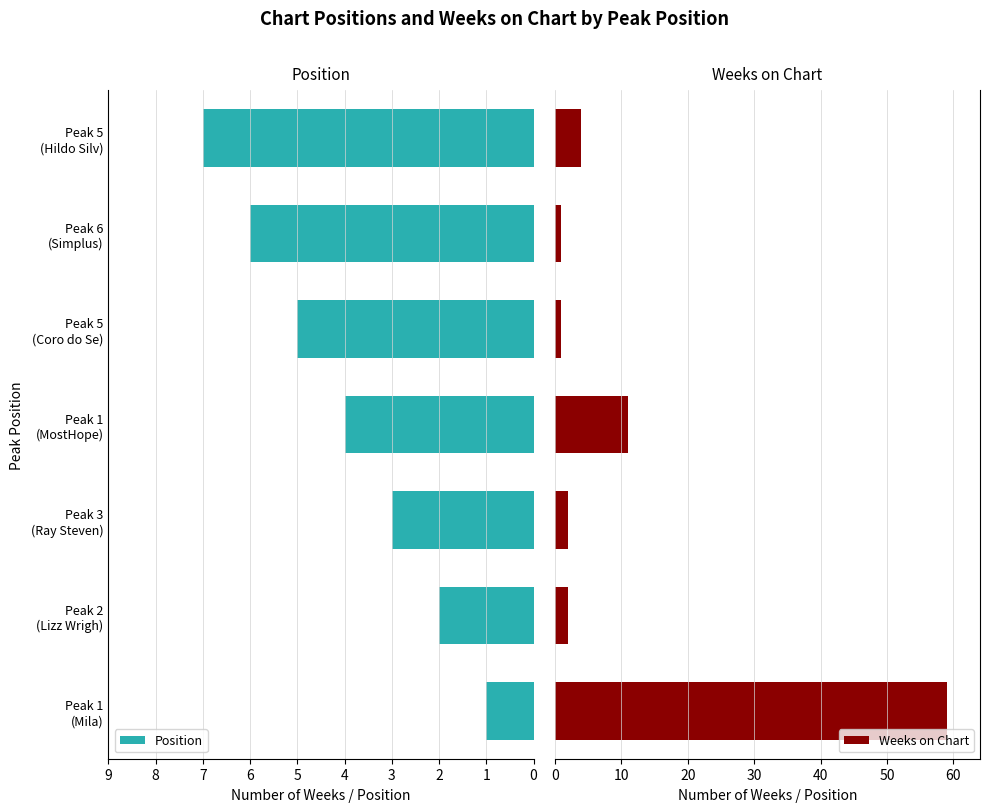

What is the difference between the maximum and minimum values in the Position series?

6